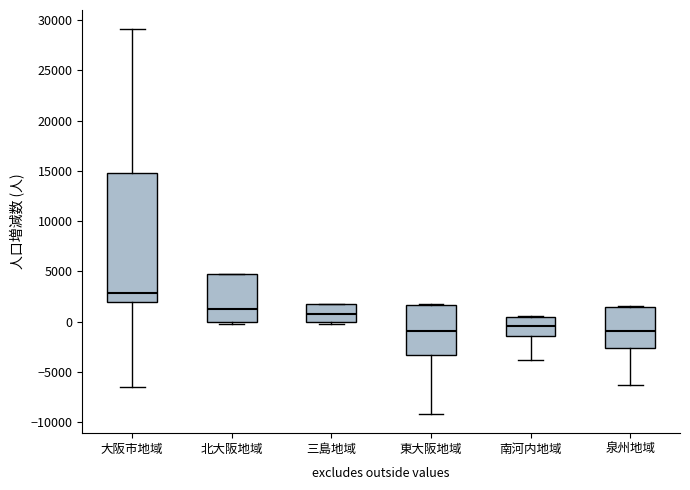

Reading left to right, read every box against the y-axis: the position of its median line, the range the box covers, and the ends of its whiskers. The values are not printed on the chart, so give them approximately, as read against the axis.

大阪市地域: median 3000, box 2000 to 15000, whiskers -6500 to 29000
北大阪地域: median 1500, box 0 to 4500, whiskers 0 (just below the box's lower edge) to 5000
三島地域: median 1000, box 0 to 1500, whiskers -500 to 2000
東大阪地域: median -1000, box -3500 to 1500, whiskers -9000 to 2000
南河内地域: median -500, box -1500 to 500, whiskers -4000 to 500
泉州地域: median -1000, box -2500 to 1500, whiskers -6500 to 1500